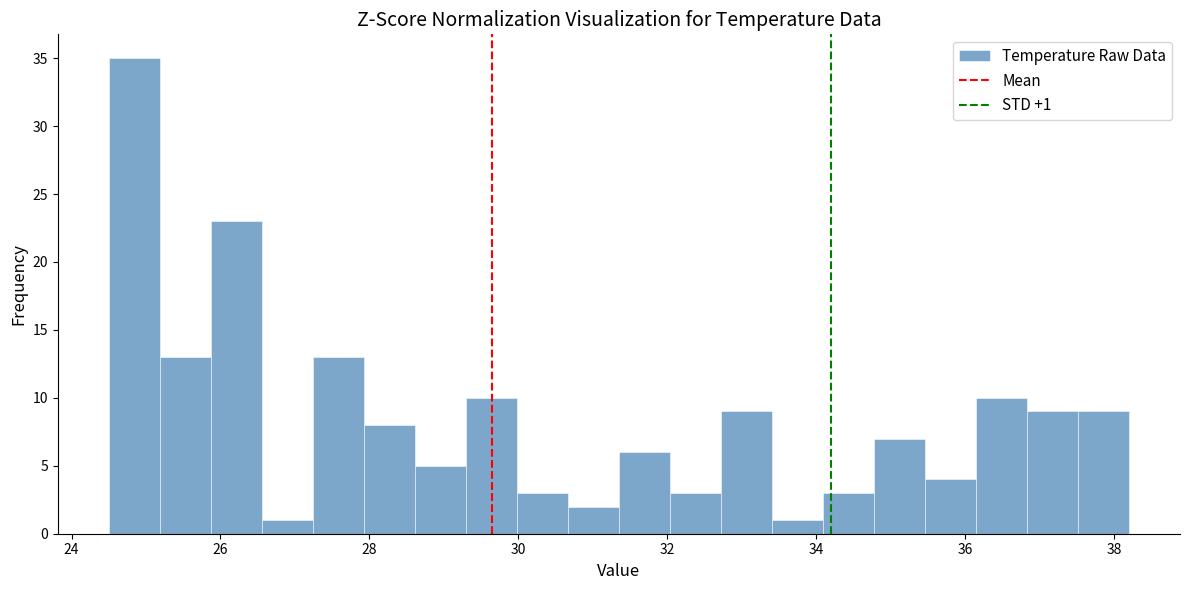

Read against the x-axis, roughly where is the centre of the tallest bar?

24.8